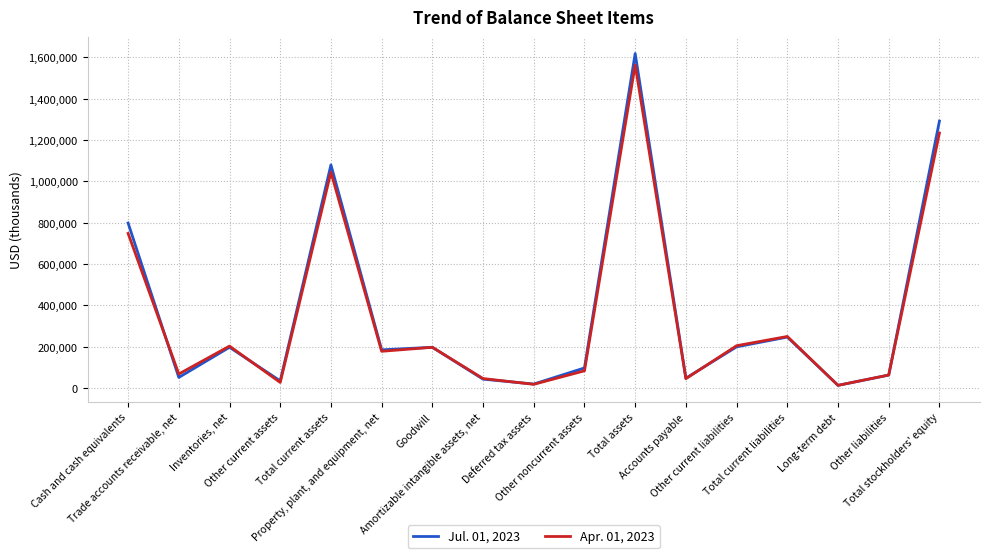

Which series ends up on top after the final intersection of Jul. 01, 2023 and Apr. 01, 2023?

Jul. 01, 2023